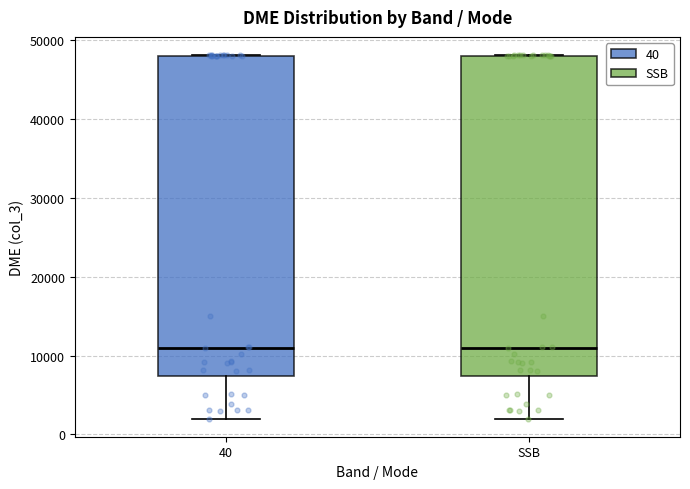

Reading left to right, transcribe this box plot: for each box, give where its median line is, the range the box spans, and where its two whiskers end, as read against the y-axis. The values are not printed on the chart, so give them approximately, as read against the axis.

40: median 11000, box 7000 to 48000, whiskers 2000 to 48000
SSB: median 11000, box 7000 to 48000, whiskers 2000 to 48000